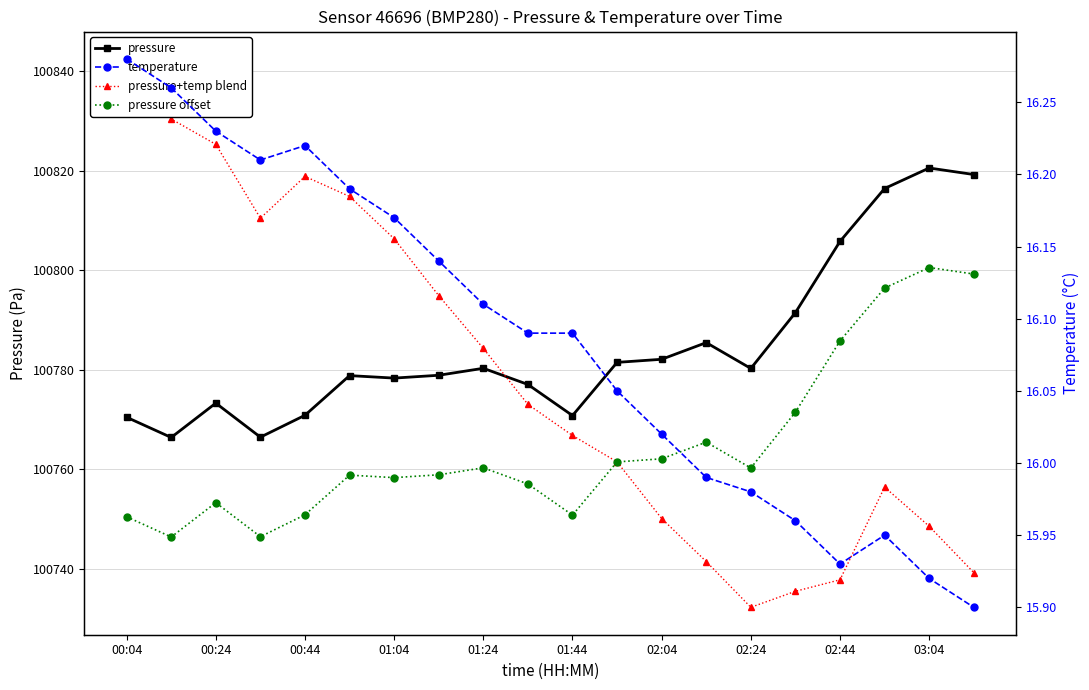

Rank the series at 15 from highest to lowest value.

pressure, pressure offset, pressure+temp blend, temperature